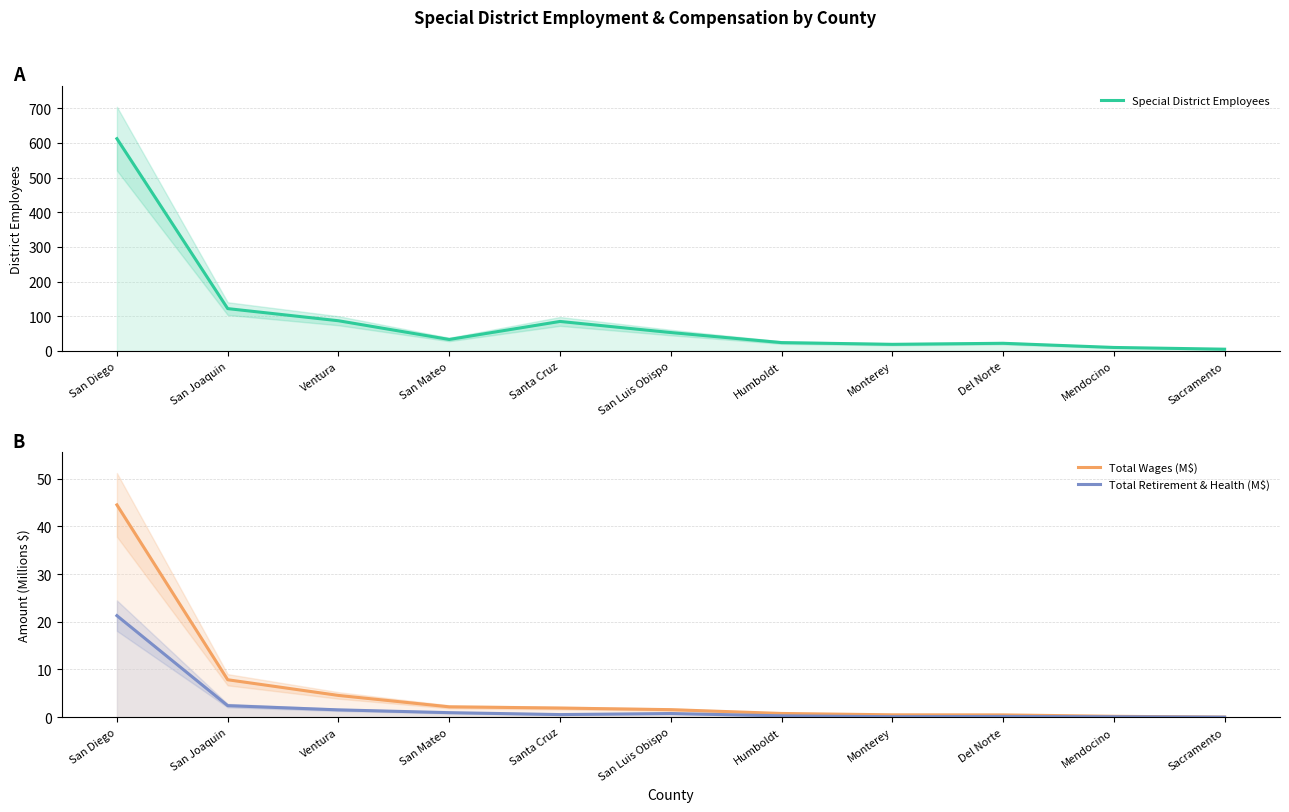

At how many categories does at least one series exceed 160?

1